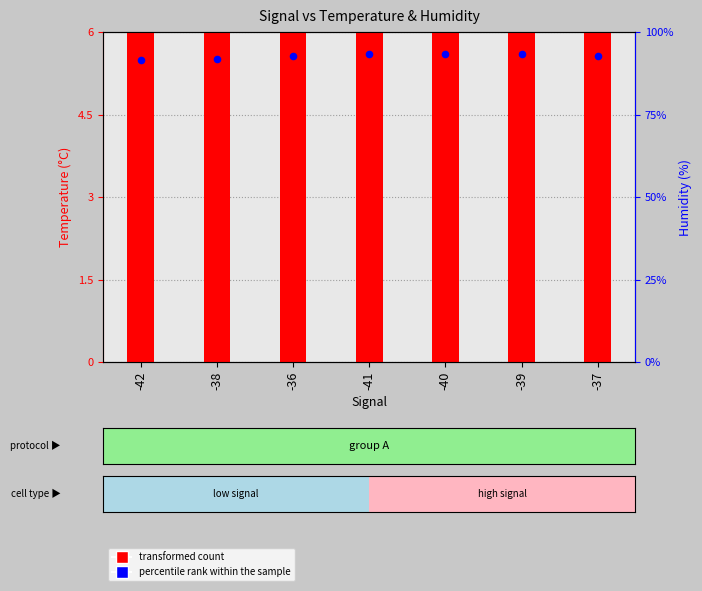

At how many categories does at least one series exceed 16?

7